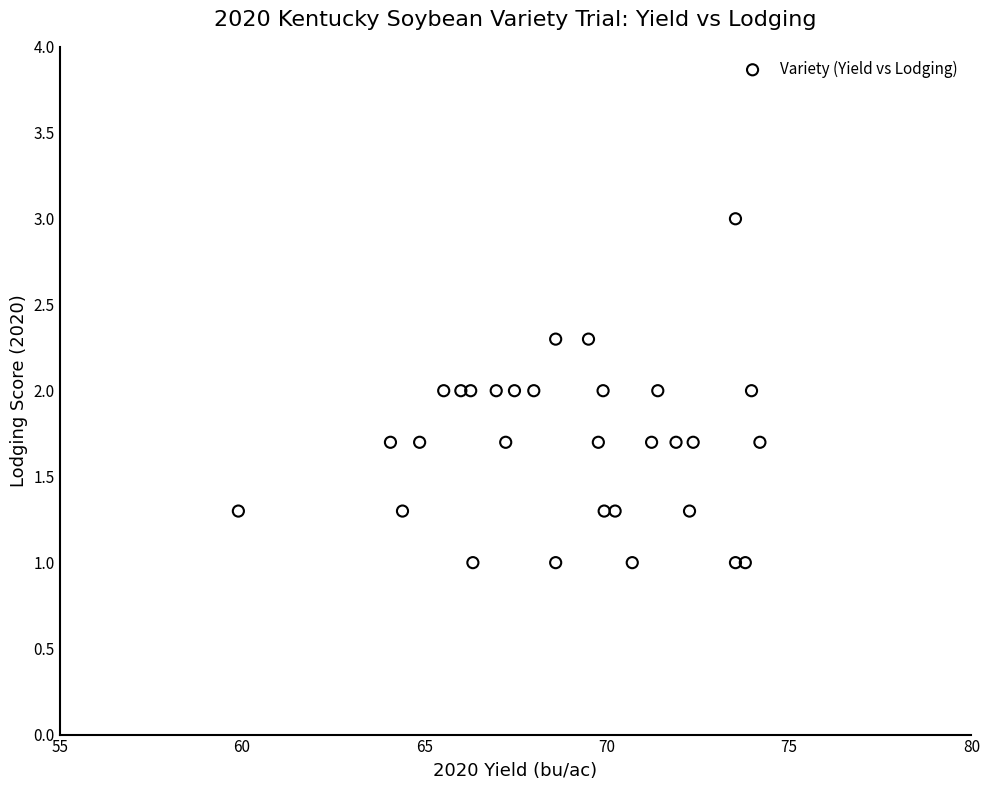

What is the range of X values (max minus min)?

14.3